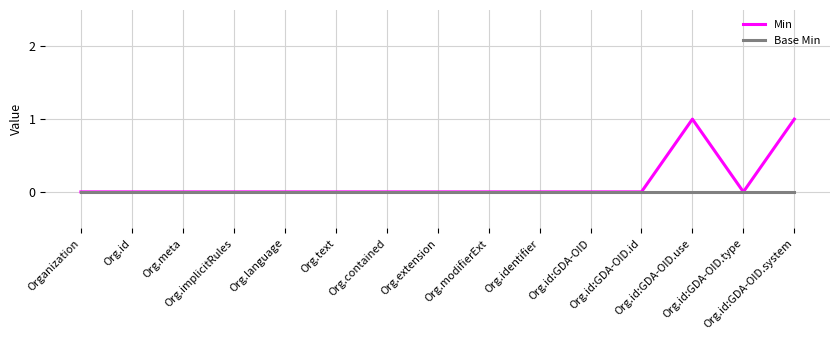

Which series has the widest spread of values?

Min